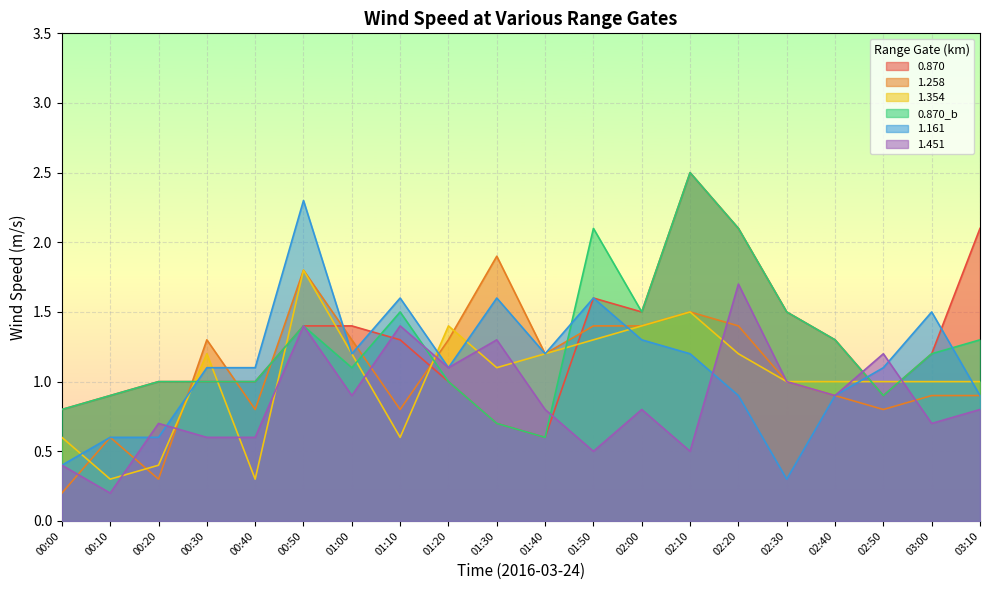

Read the 1.354 value at 02:20.

1.2